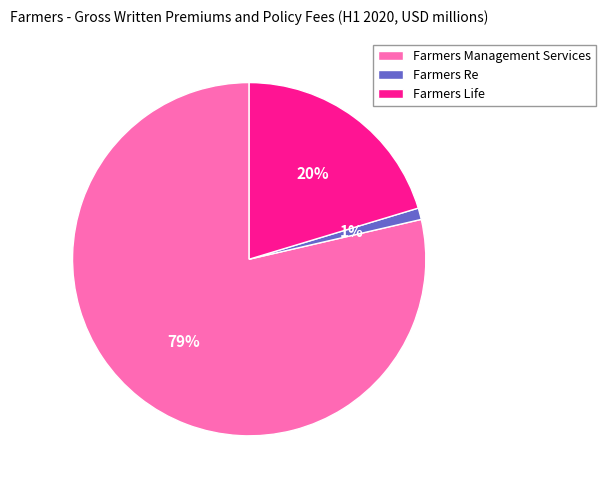

Combined, do Farmers Management Services and Farmers Life account for over 50%?

Yes